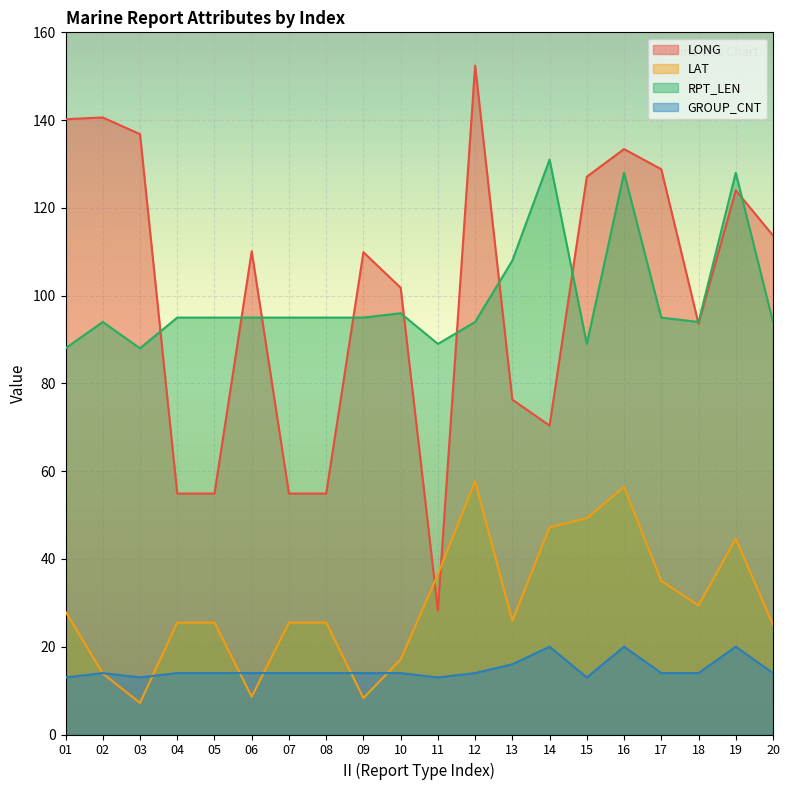

What is the spread (max minus min) of values at 05?

81.0